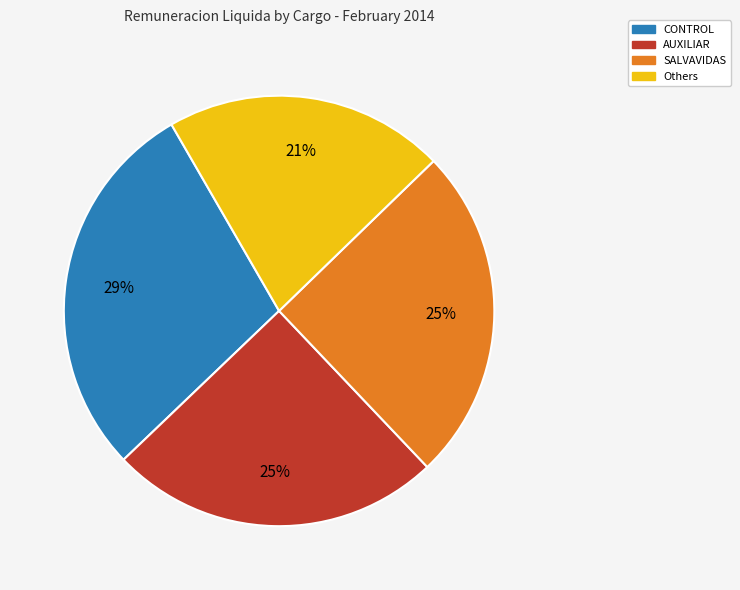

Does any single category account for the majority?

No